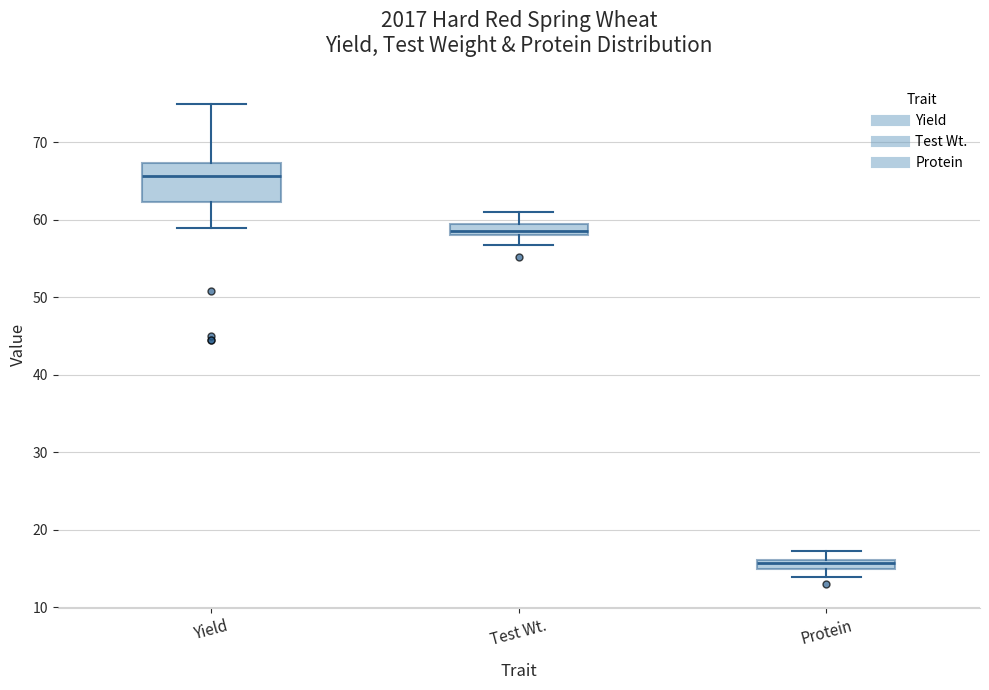

Comparing the boxes themselves (not the whiskers), which one is the tallest?

Yield